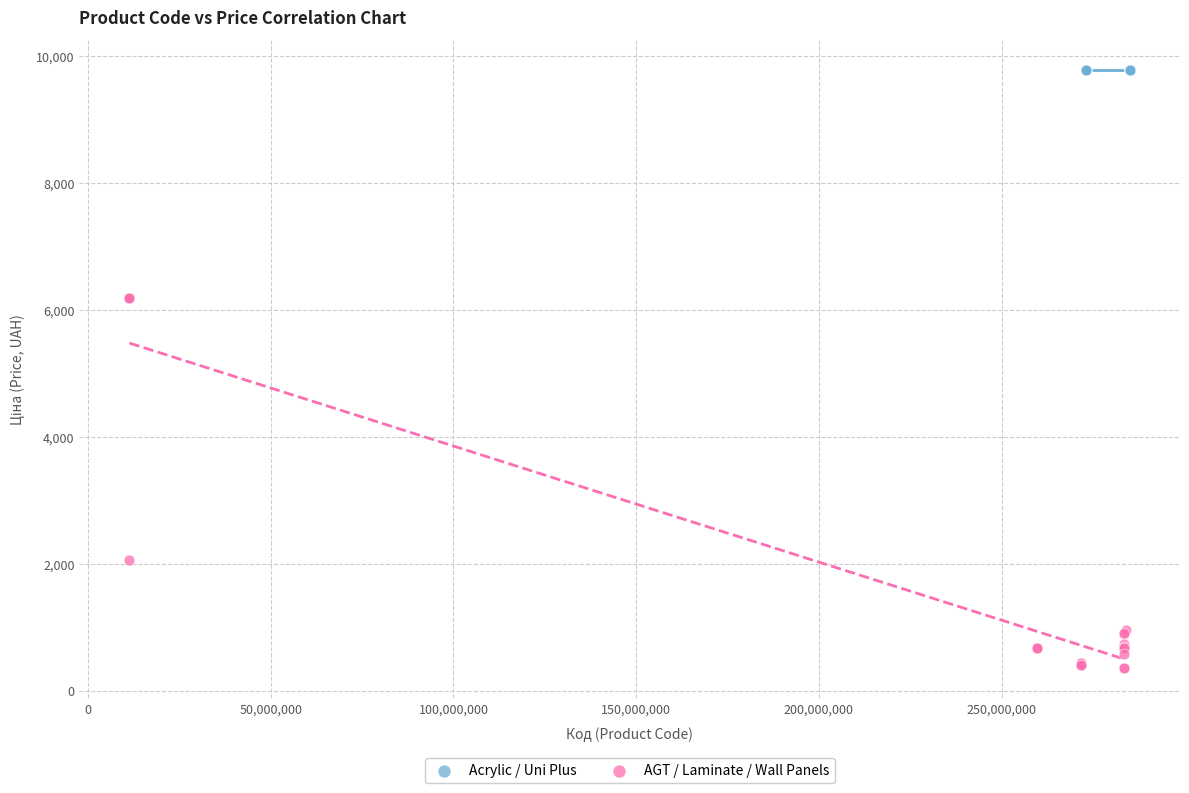

Which series reaches the maximum Y coordinate?

Acrylic / Uni Plus